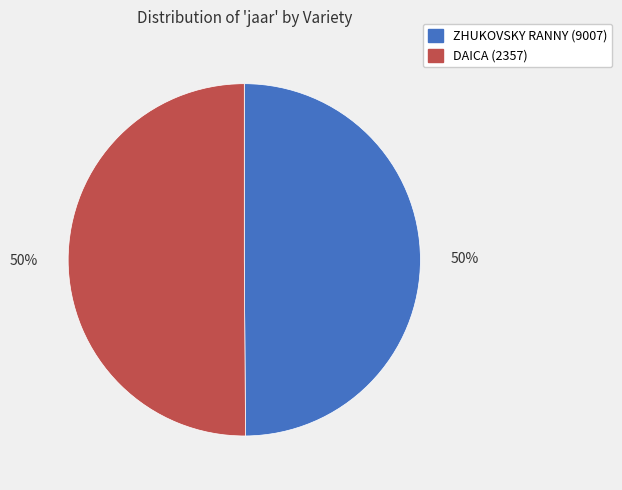

To the nearest percent, what portion does ZHUKOVSKY RANNY (9007) represent?

50%